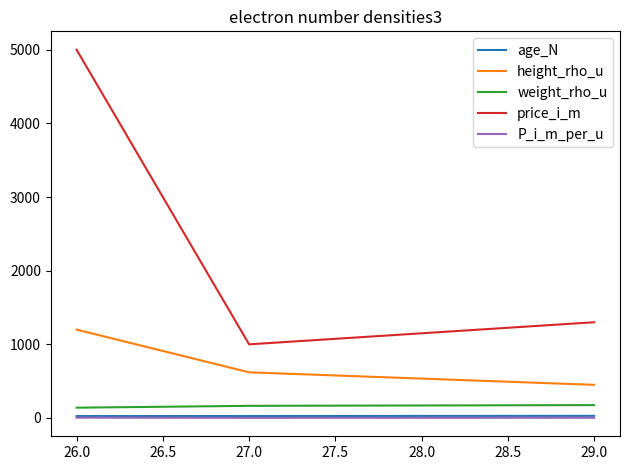

What is the highest value of the height_rho_u series?

1200.0